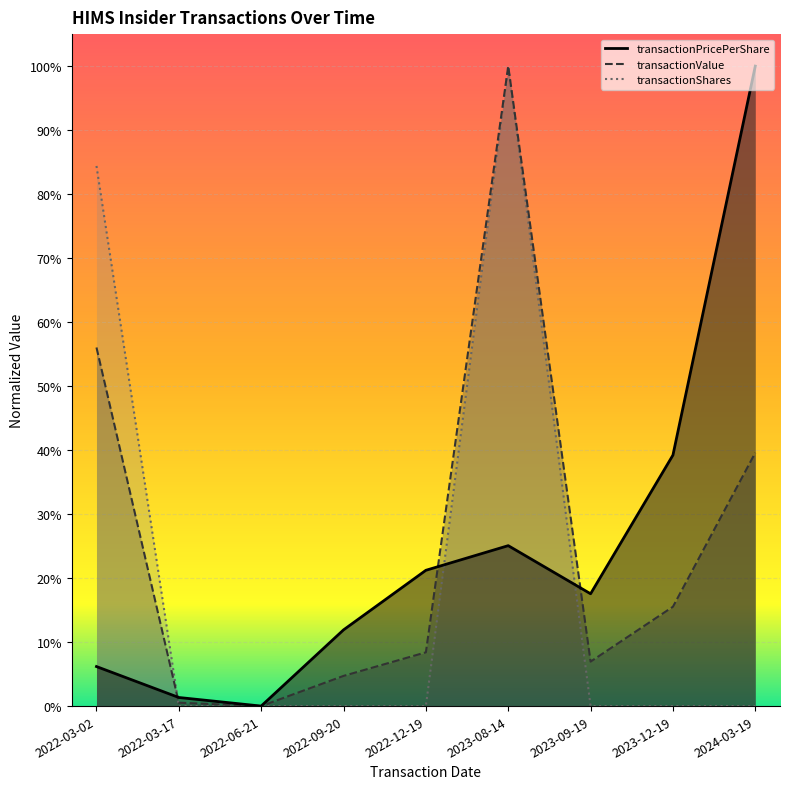

Which series has the largest total across all categories?

transactionValue